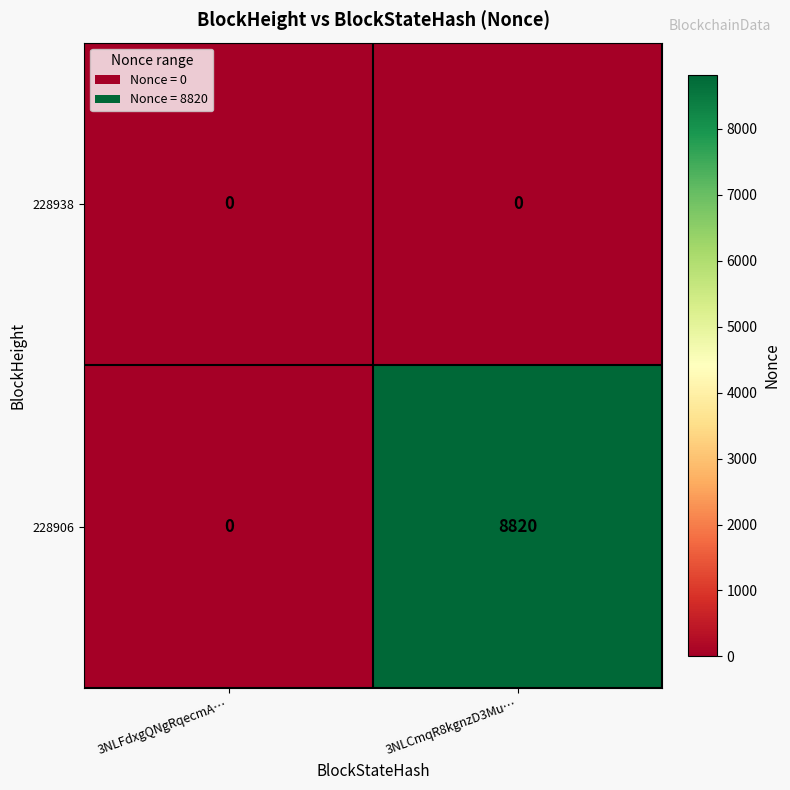

What is the sum of all 228906 values?

8820